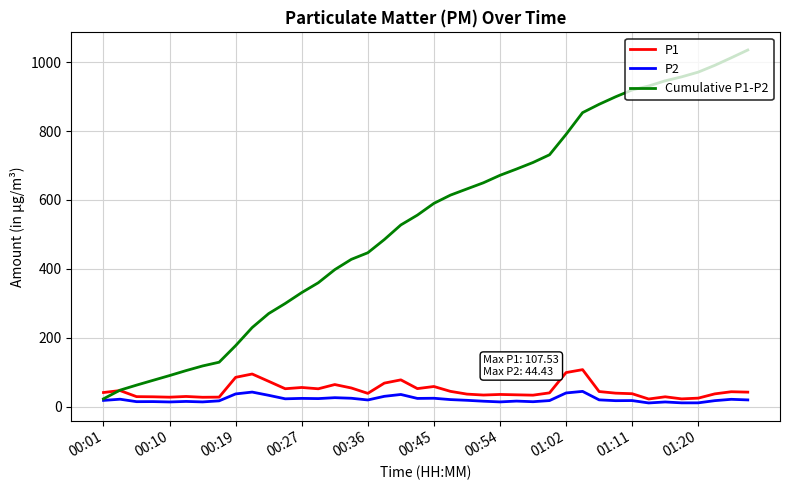

What is the average value of the P1 series?

47.4